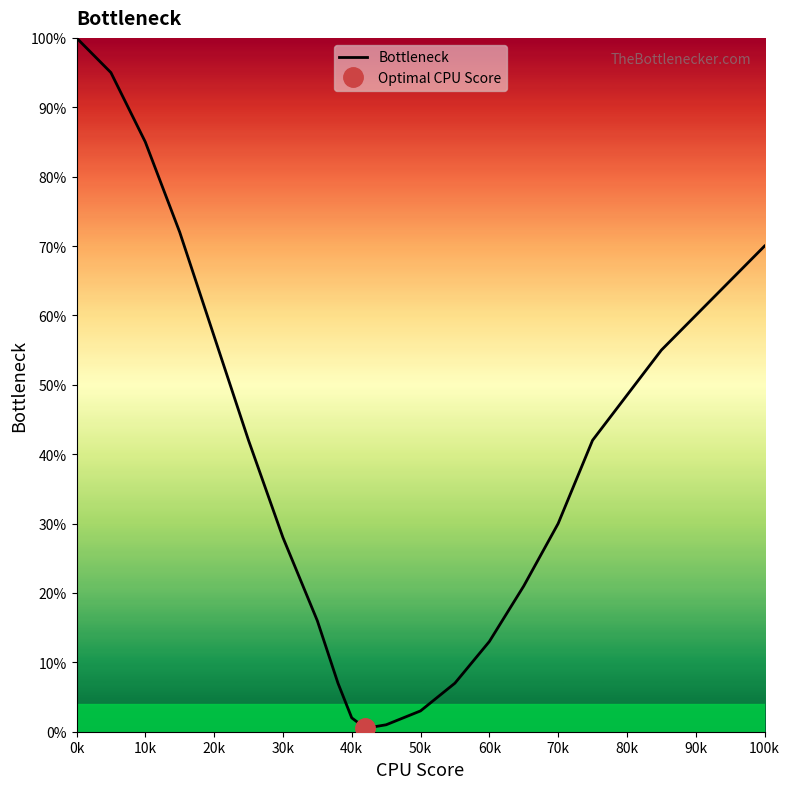

At which label does Bottleneck reach its peak?

0k